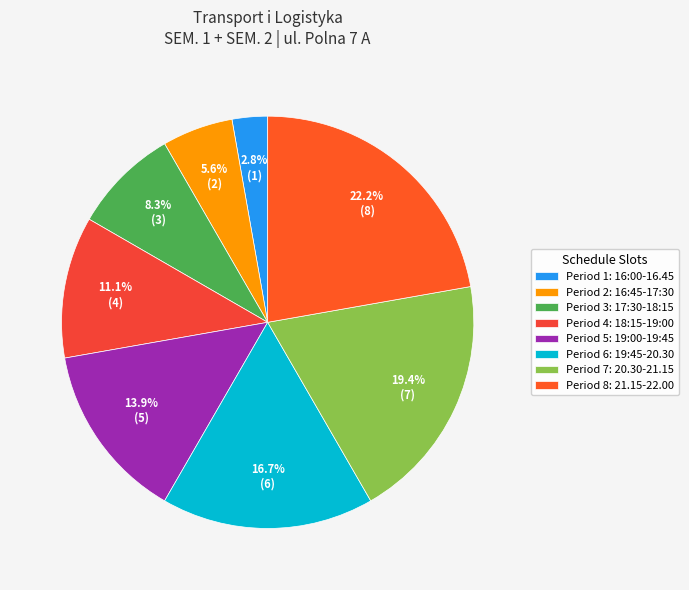

How many segments does this pie chart have?

8